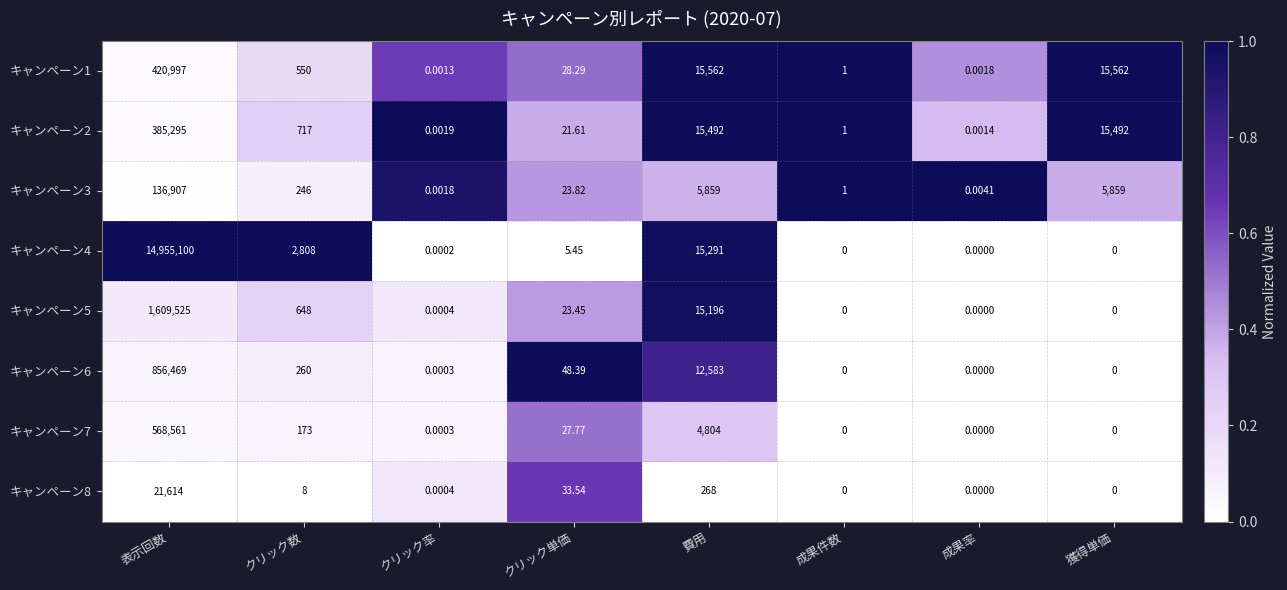

At which category is the sum across all series the highest?

表示回数